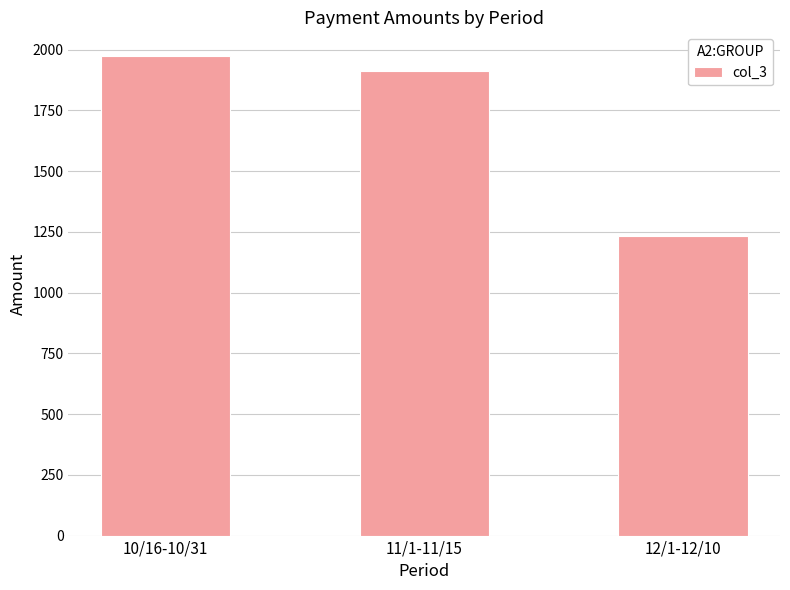

Reading left to right, what are all the values shown in this chart?

1972.7	1911.0	1232.9